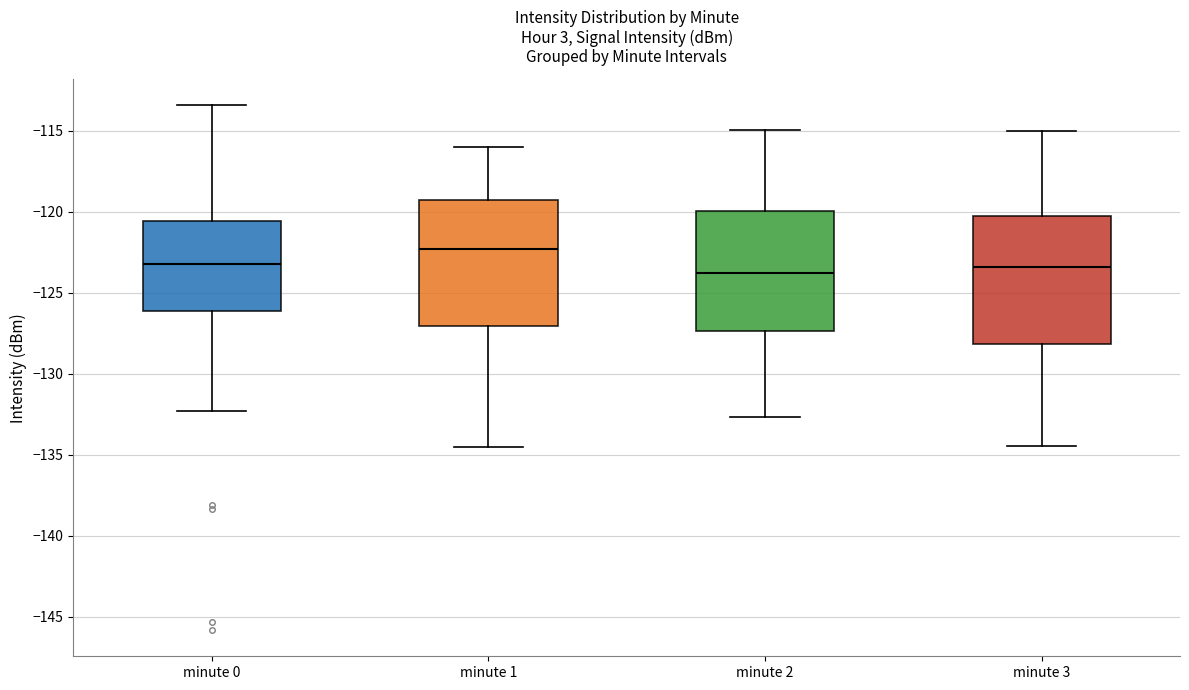

Reading left to right, transcribe this box plot: for each box, give where its median line is, the range the box spans, and where its two whiskers end, as read against the y-axis. The values are not printed on the chart, so give them approximately, as read against the axis.

minute 0: median -123.0, box -126.0 to -120.5, whiskers -132.5 to -113.5
minute 1: median -122.5, box -127.0 to -119.5, whiskers -134.5 to -116.0
minute 2: median -124.0, box -127.5 to -120.0, whiskers -132.5 to -115.0
minute 3: median -123.5, box -128.0 to -120.5, whiskers -134.5 to -115.0